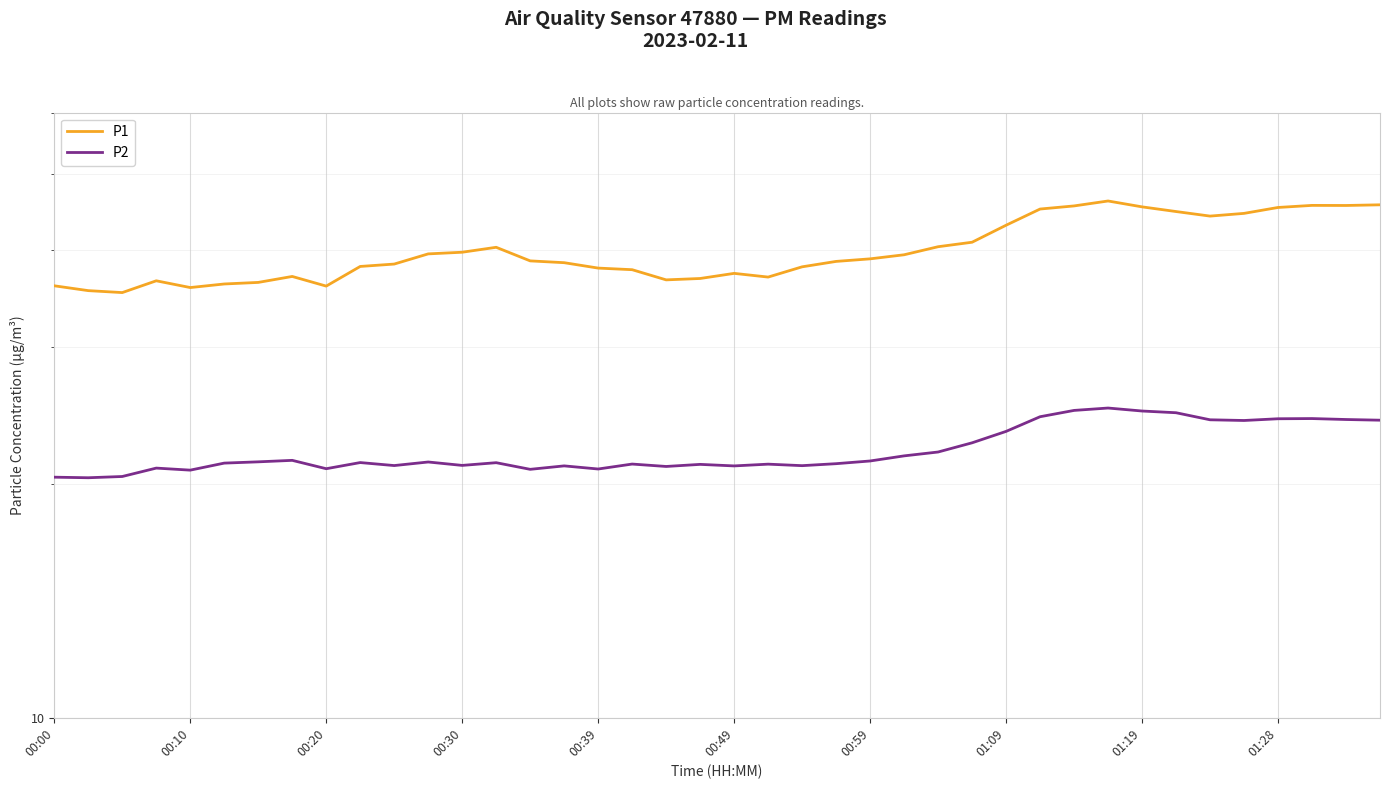

How many series are shown in this chart?

2